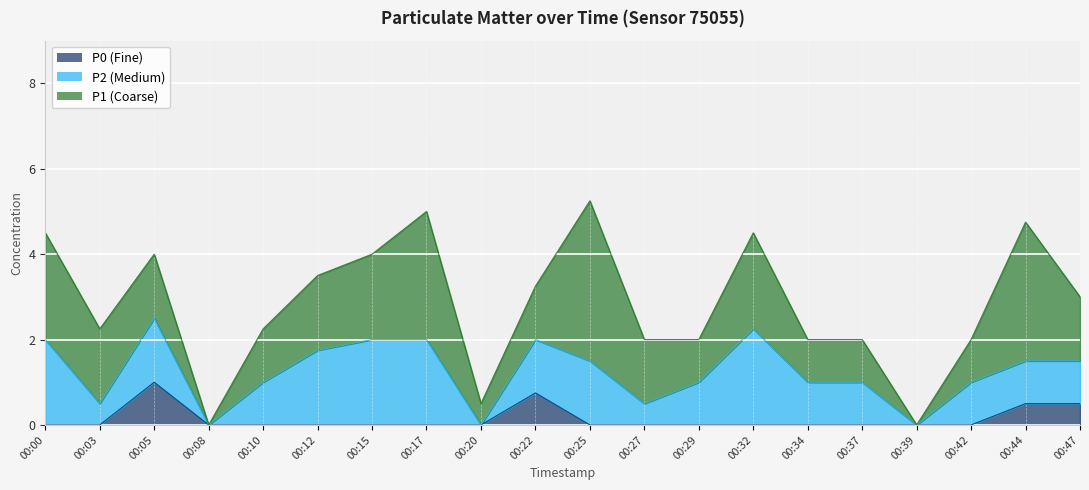

Which has a higher value, 00:29 or 00:12?

00:12